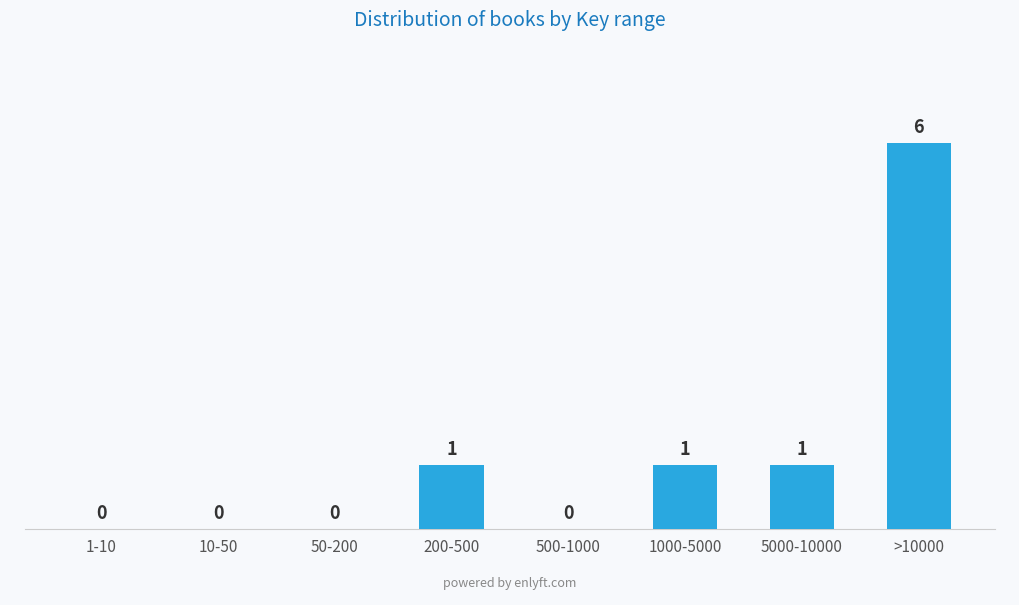

Reading left to right, extract all data points from this chart.

1-10=0	10-50=0	50-200=0	200-500=1	500-1000=0	1000-5000=1	5000-10000=1	>10000=6